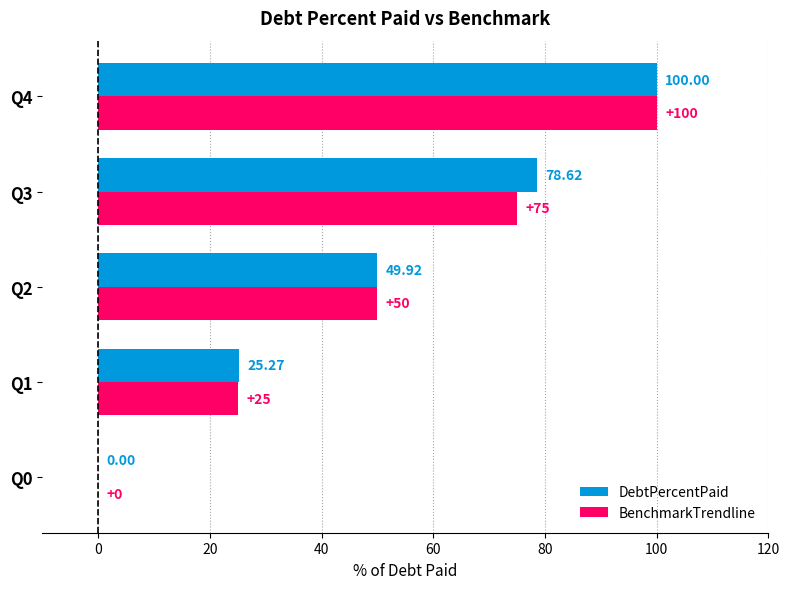

What is the sum of all DebtPercentPaid values?

253.8